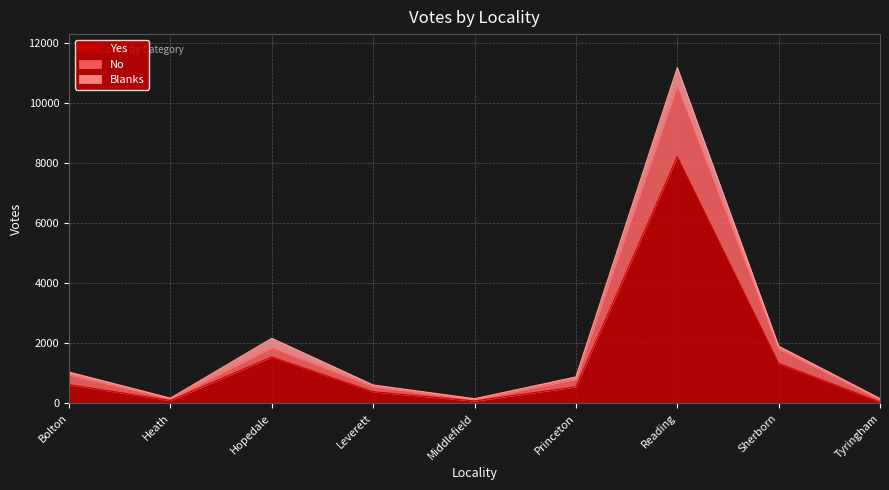

What is the sum of all Yes values?

12891